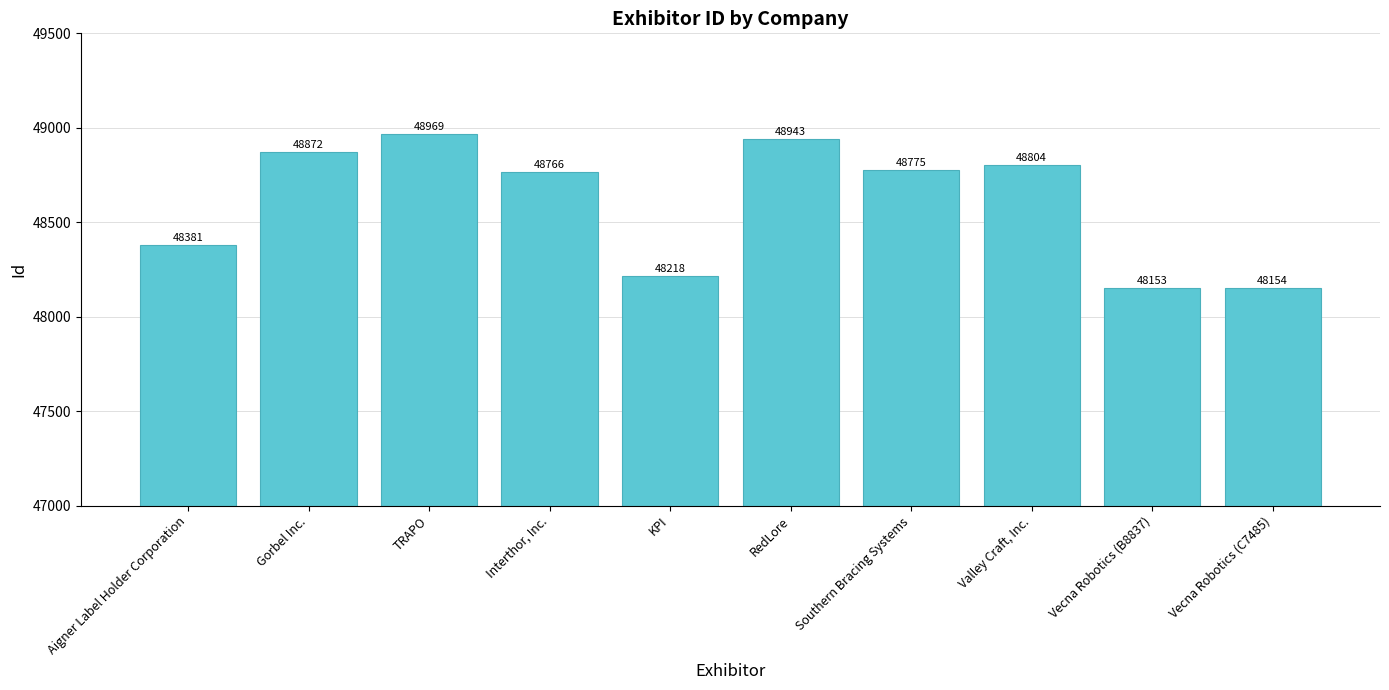

What is the sum of all values?

486035